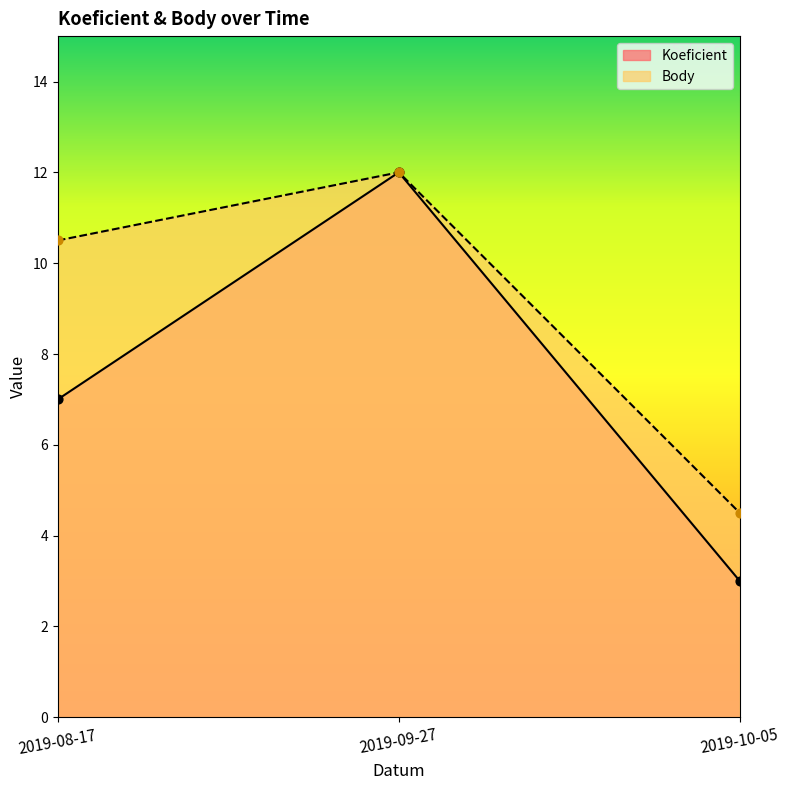

What is the total value across all series at 2019-09-27?

24.0